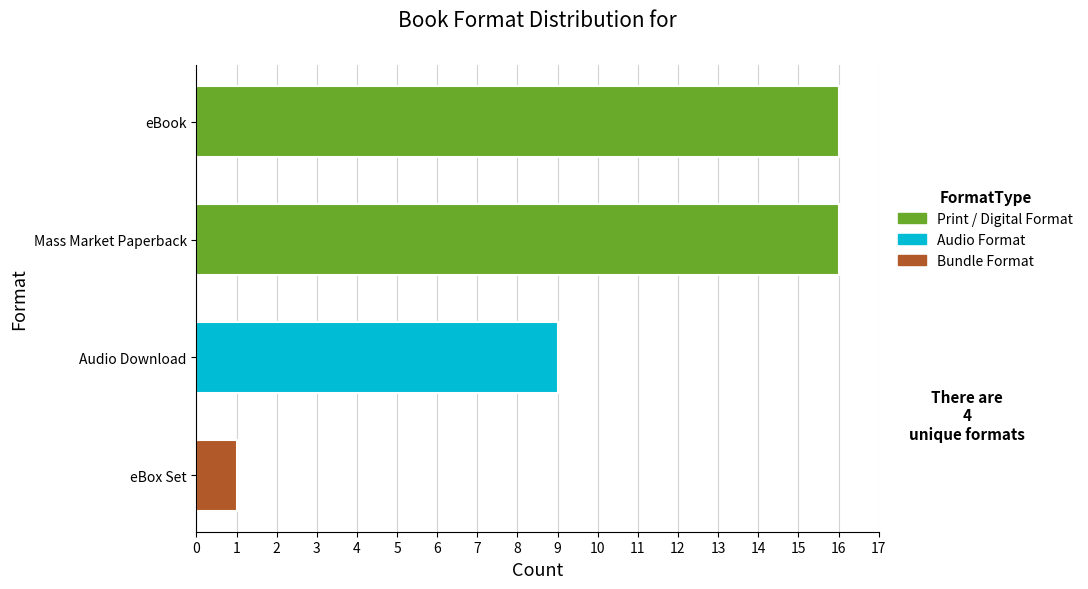

What is the minimum value shown in the chart?

1